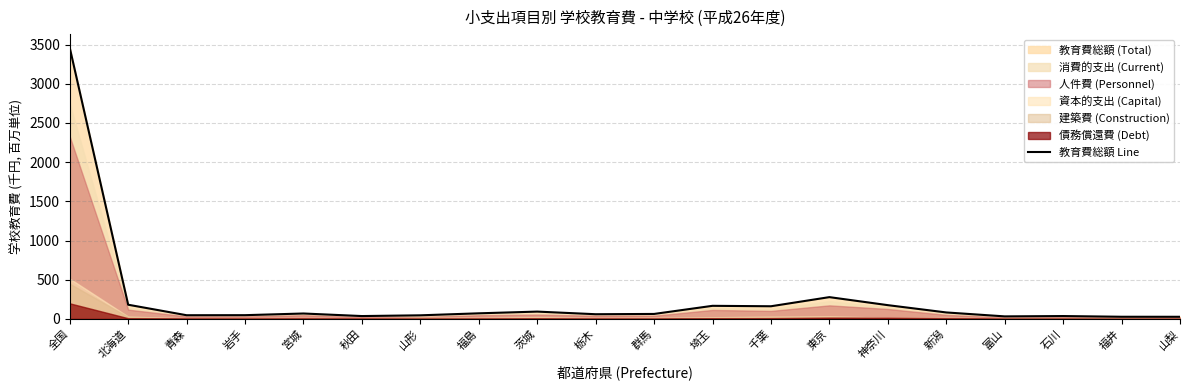

Which label corresponds to the smallest value in the chart?

山梨